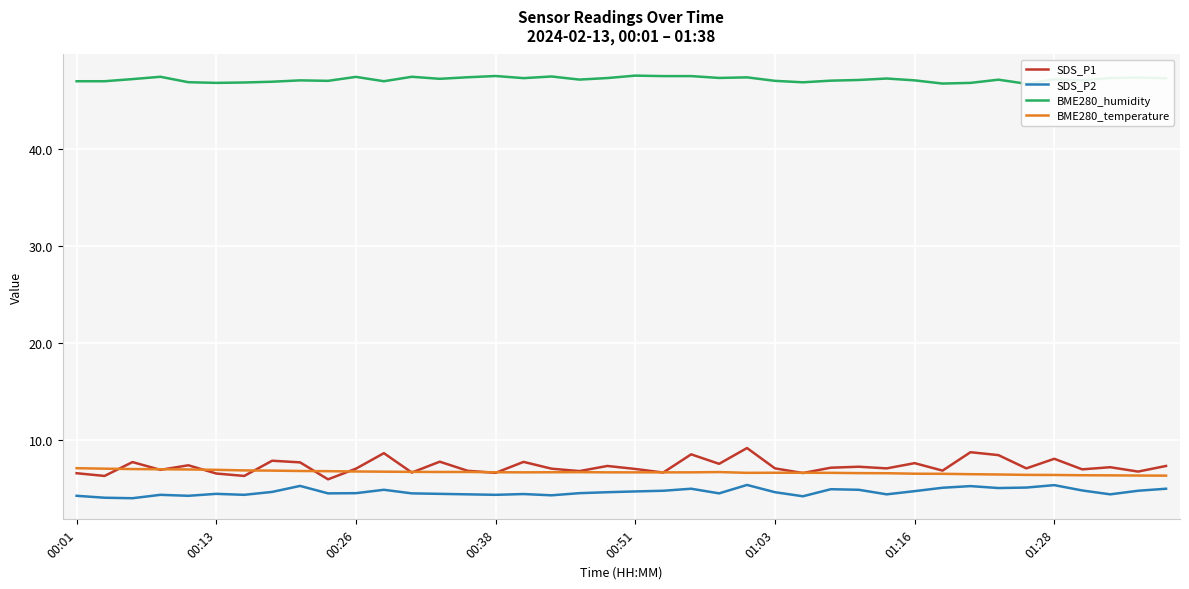

What is the minimum value for SDS_P2?

4.0